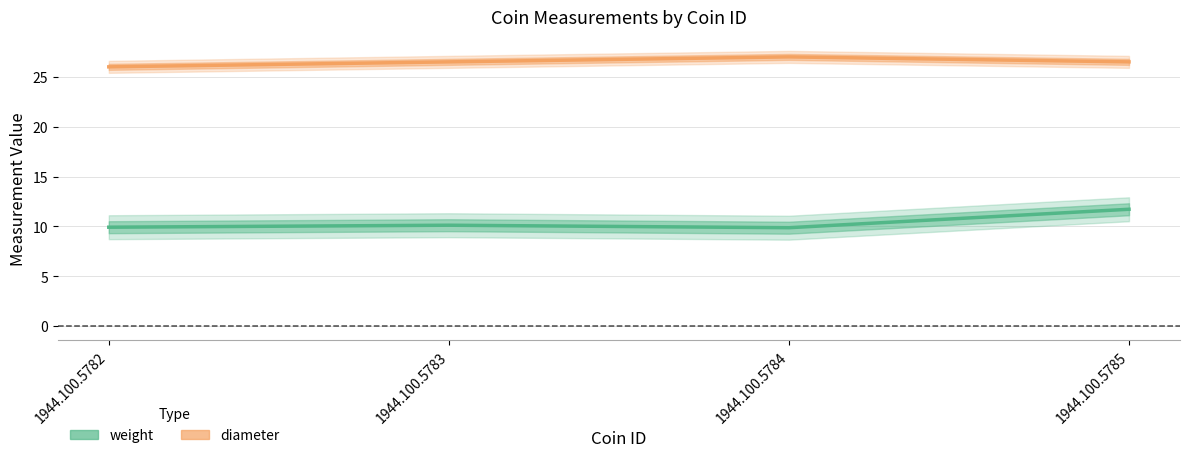

At which label is diameter closest to 26?

1944.100.5782